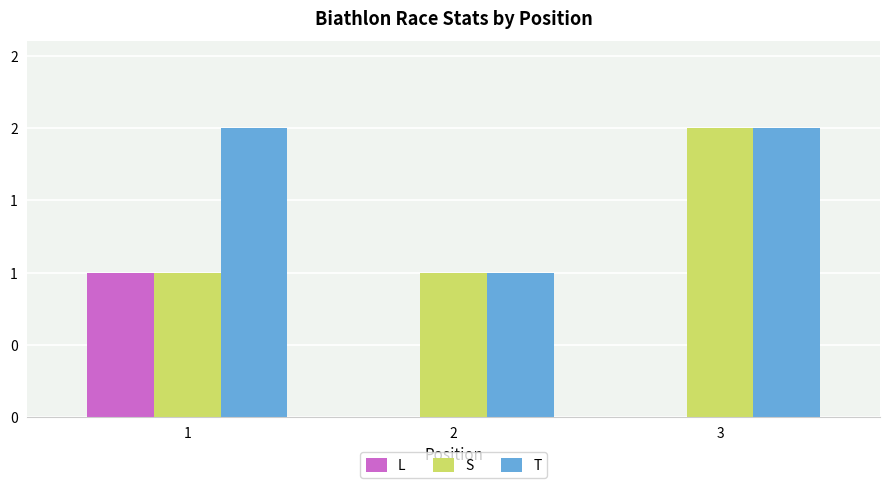

At 3, list the series in order from smallest to largest.

L, S, T